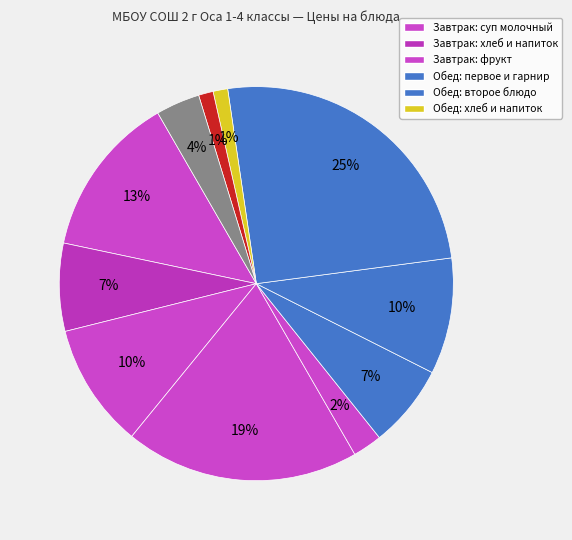

How many slices are in this pie chart?

11